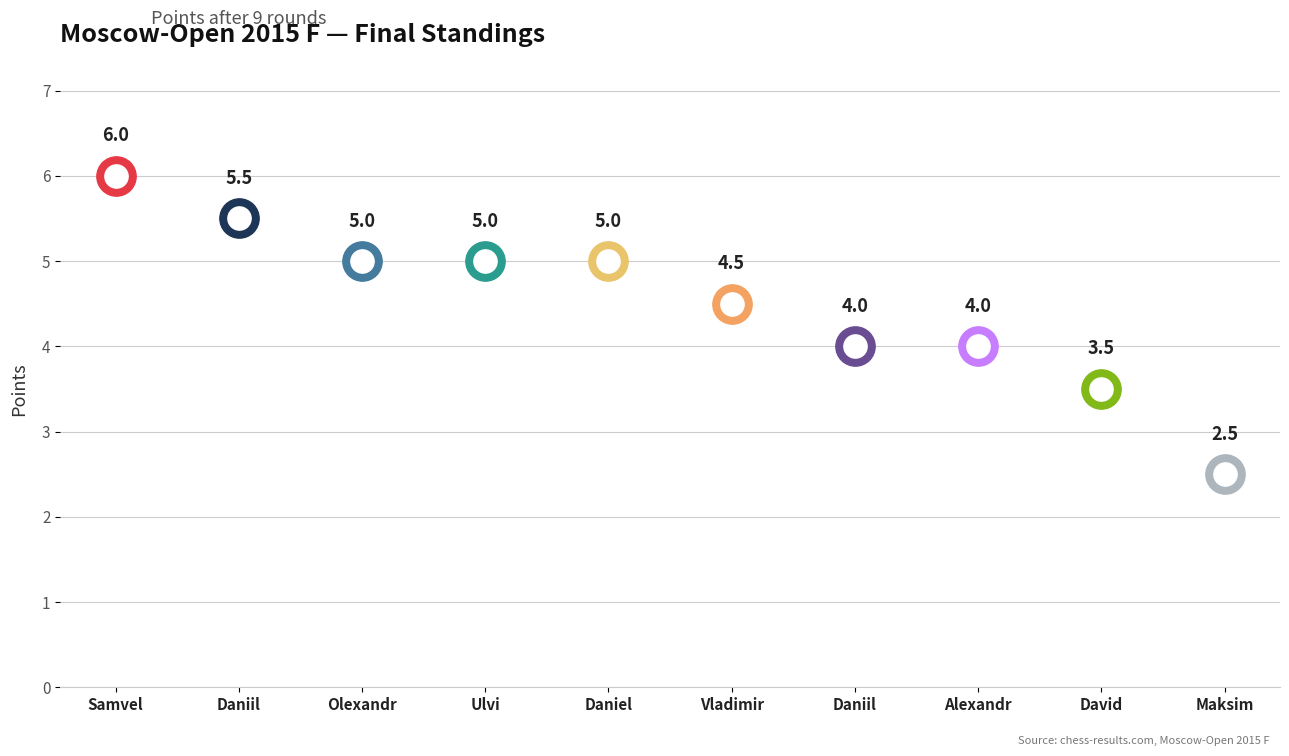

Approximately how many times larger is the value at Ter-Sahakyan Samvel compared to Sadzikowski Daniel?

1.2